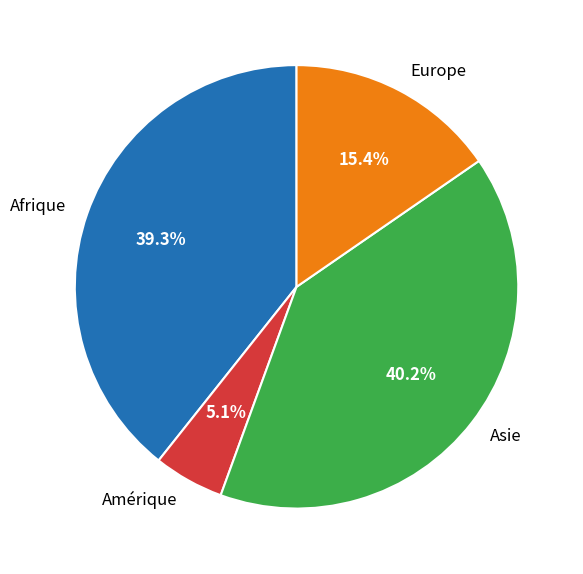

What percentage do Amérique and Europe together represent?

20.5%